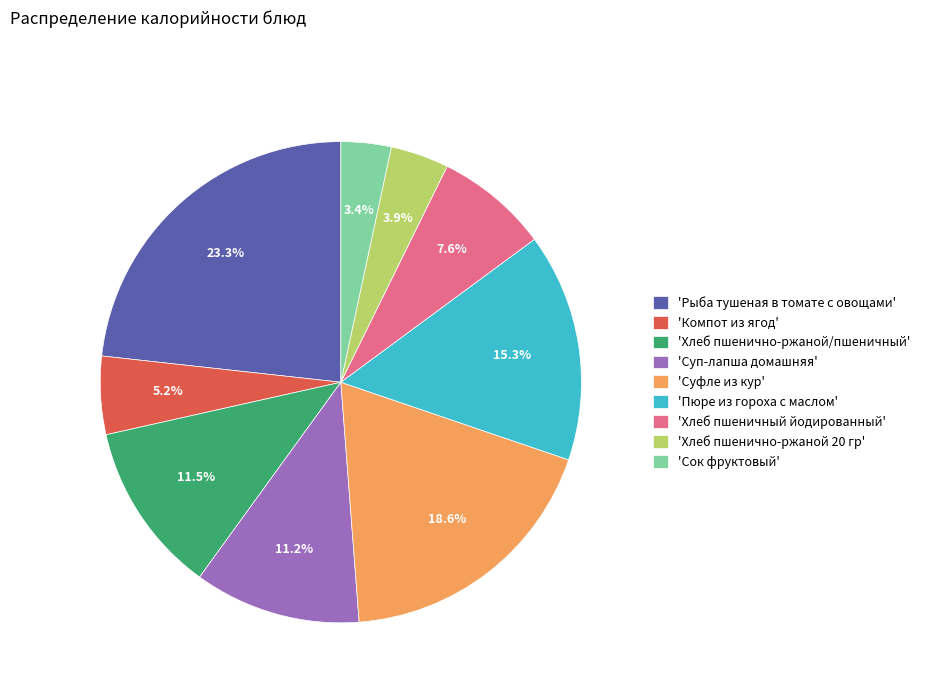

Which category has the smallest portion of the pie?

'Сок фруктовый'